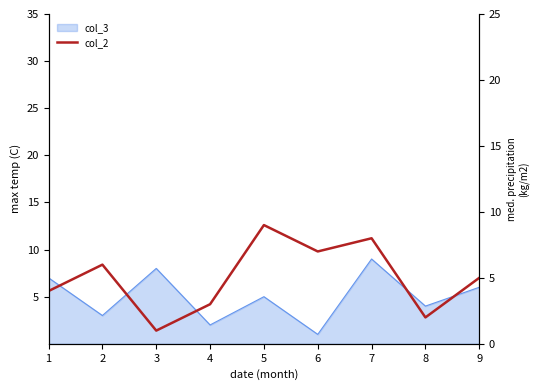

Where is the data nearest to the value 5?

9